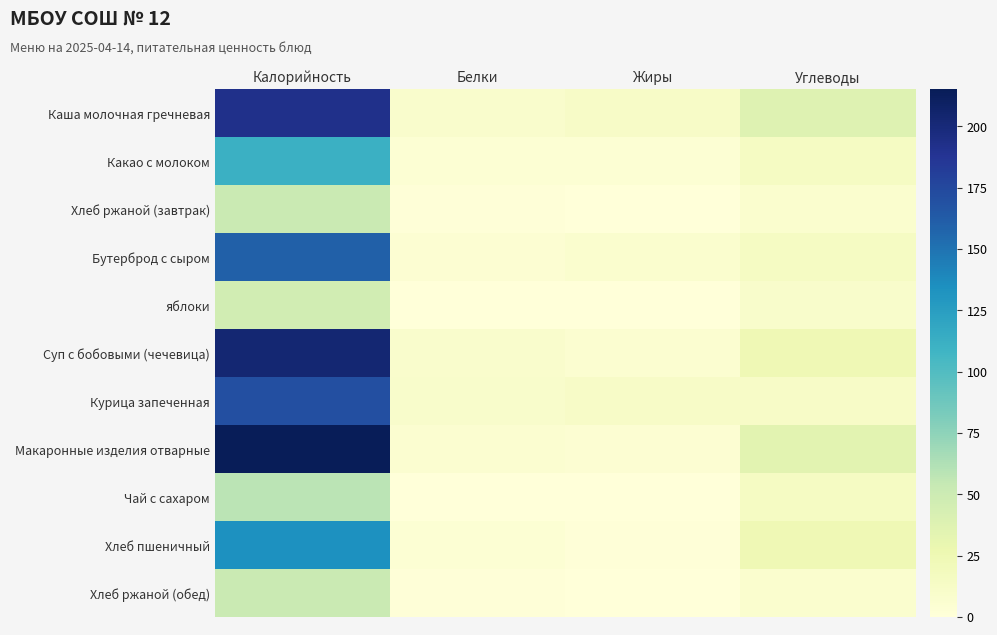

Which category has the lowest value across all series?

Жиры